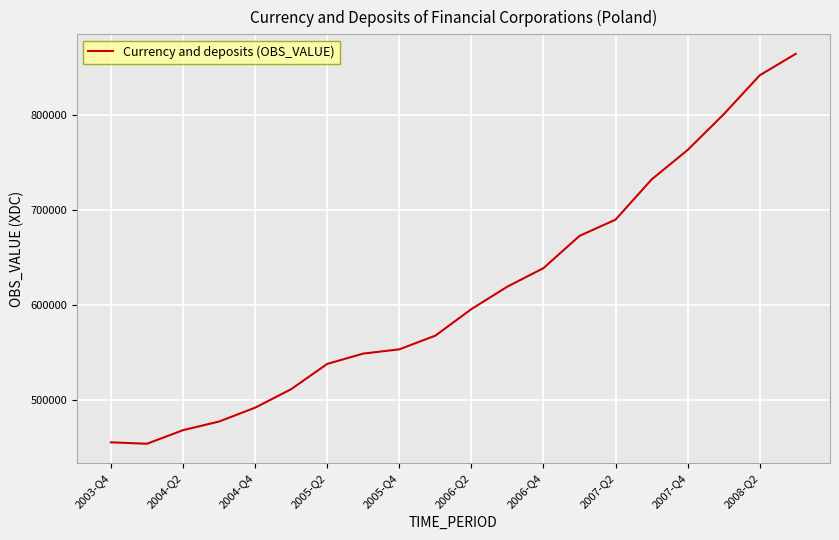

What is the difference between the maximum and minimum values?

410517.5